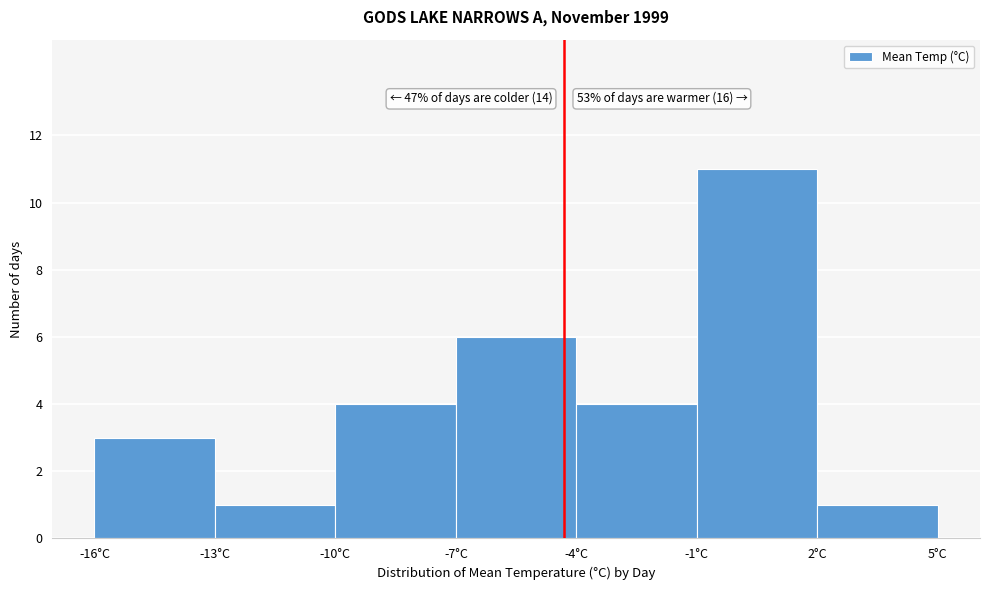

Over which range of the x-axis is the bar tallest?

-1 to 2